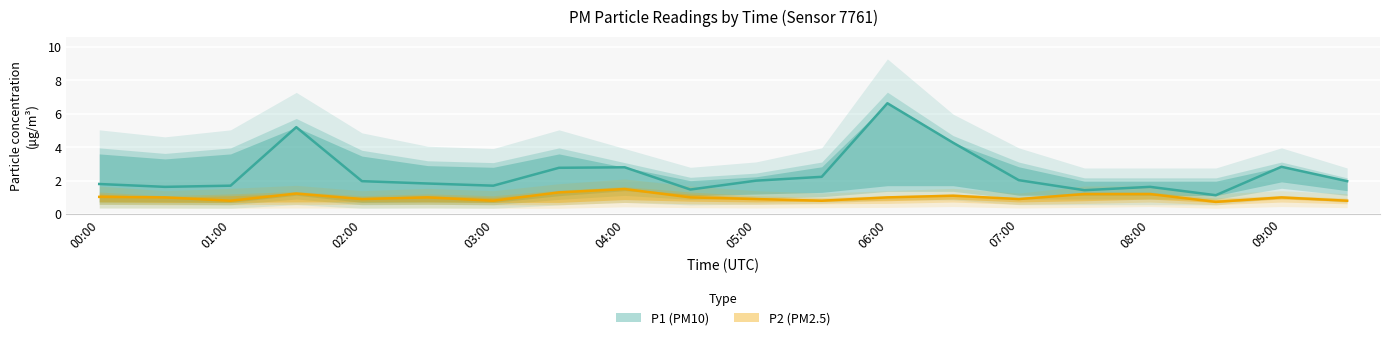

In P1_upper, how many points are higher than both neighbors (excluding endpoints)?

4